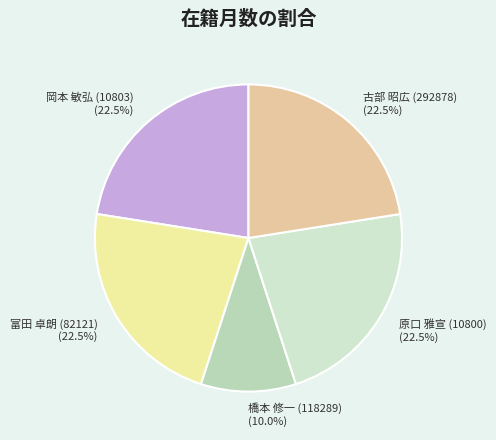

Does 富田 卓朗 (82121) represent more than half of the total?

No